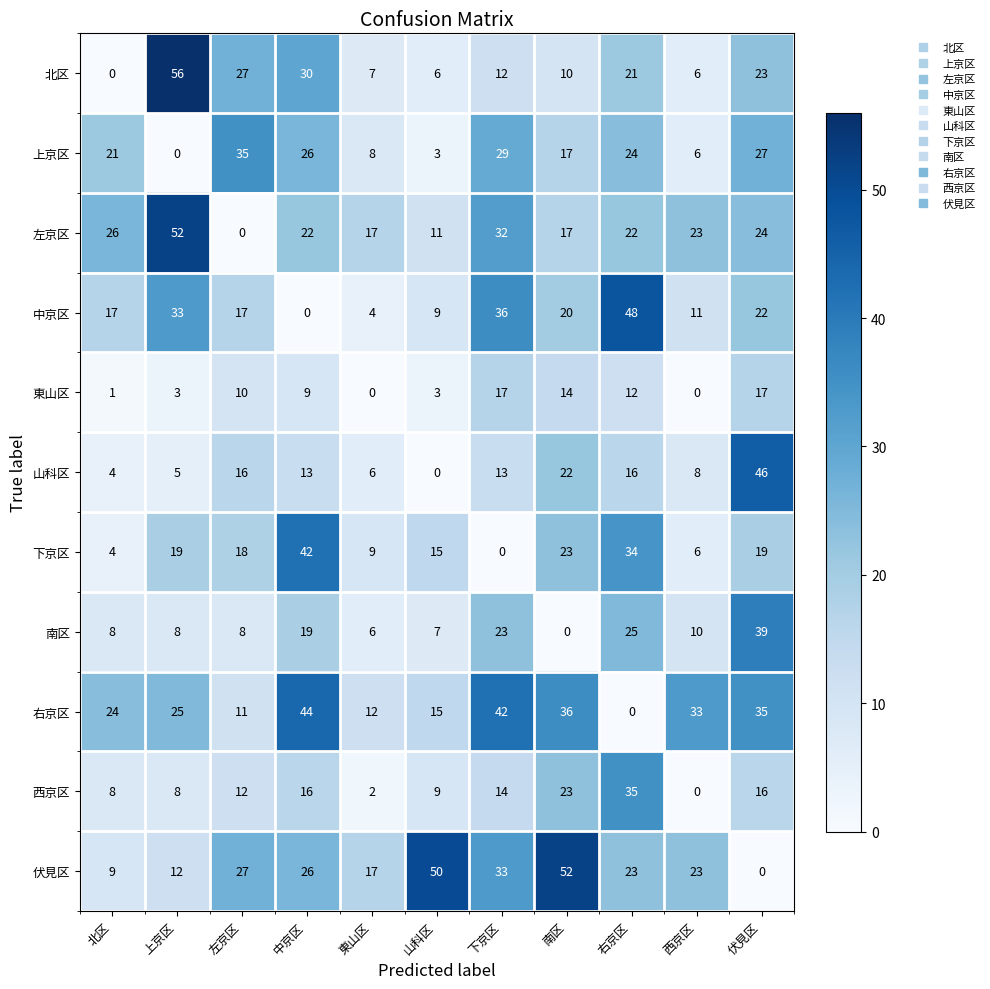

The 右京区 series shows 57 at 南区. True or false?

False